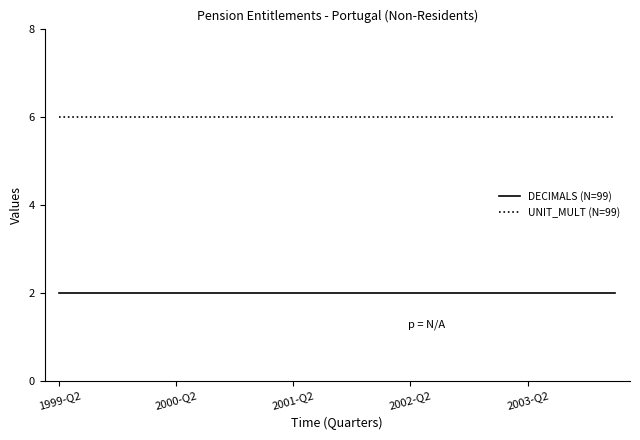

What is the sum of all UNIT_MULT (N=99) values?

120